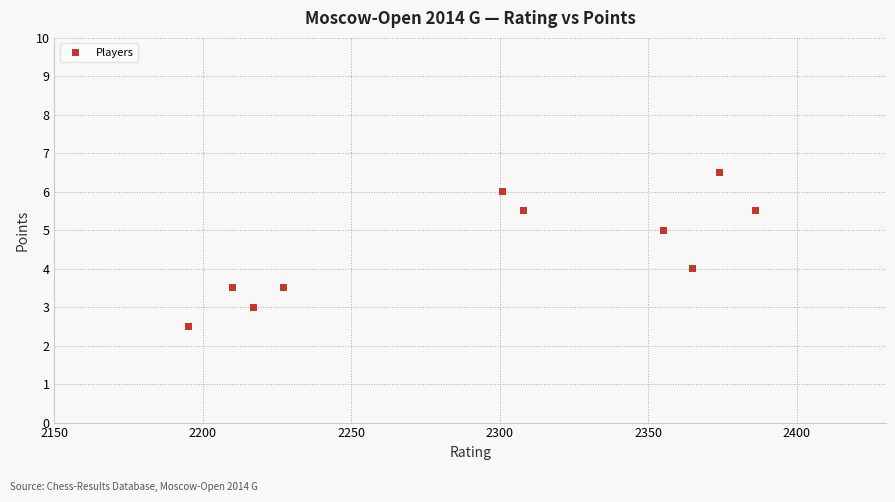

What is the range of X values (max minus min)?

191.0